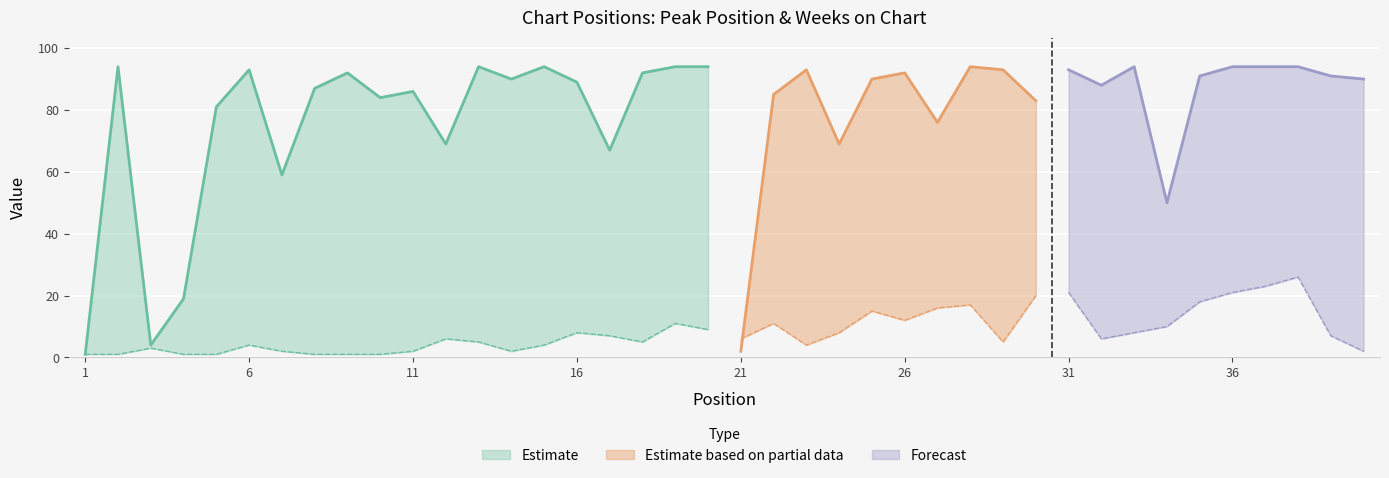

What is the sum of all Weeks on Chart values?

3139